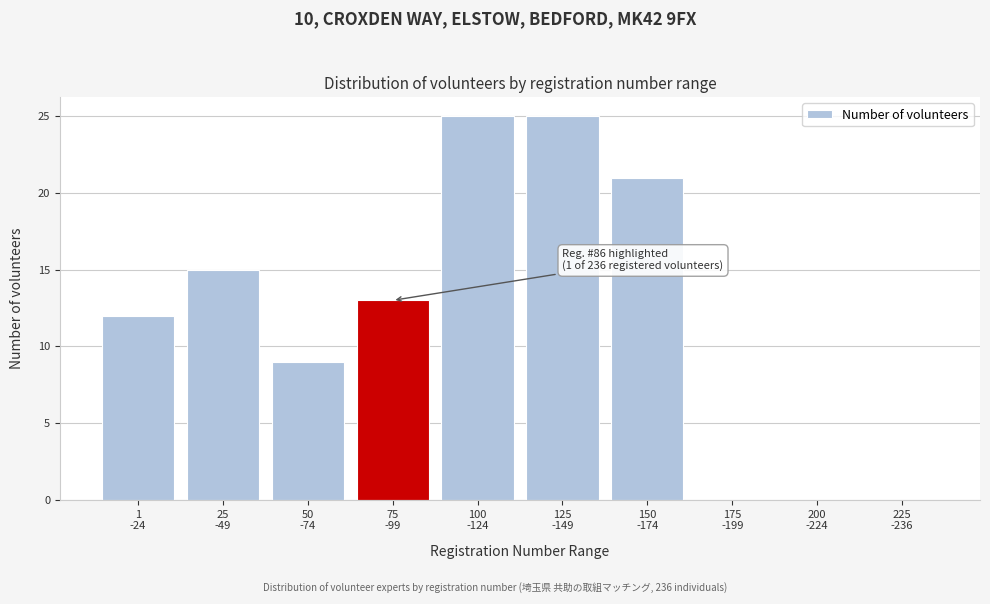

What is the sum of all values?

120